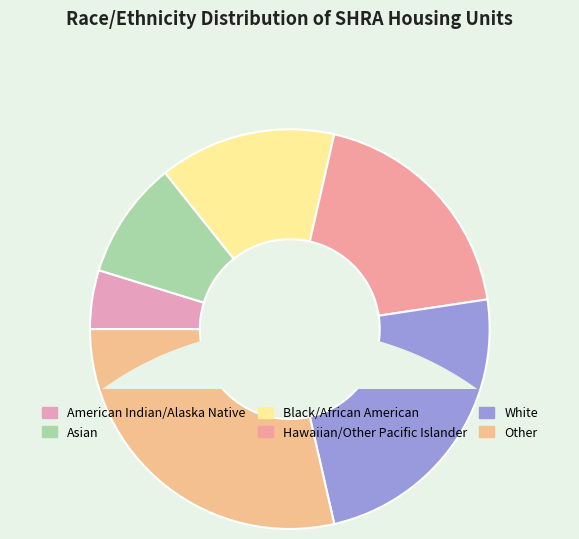

Do Hawaiian/Other Pacific Islander and White together represent more than half of the pie?

No